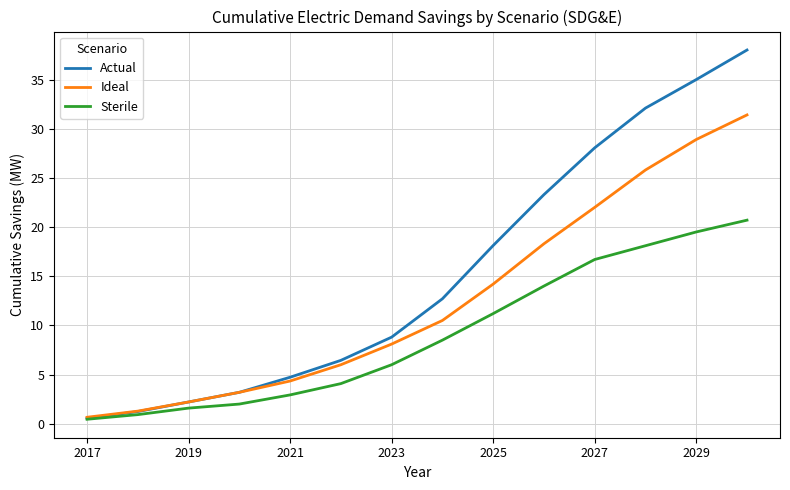

Rank the series by their maximum value, from highest to lowest.

Actual, Ideal, Sterile